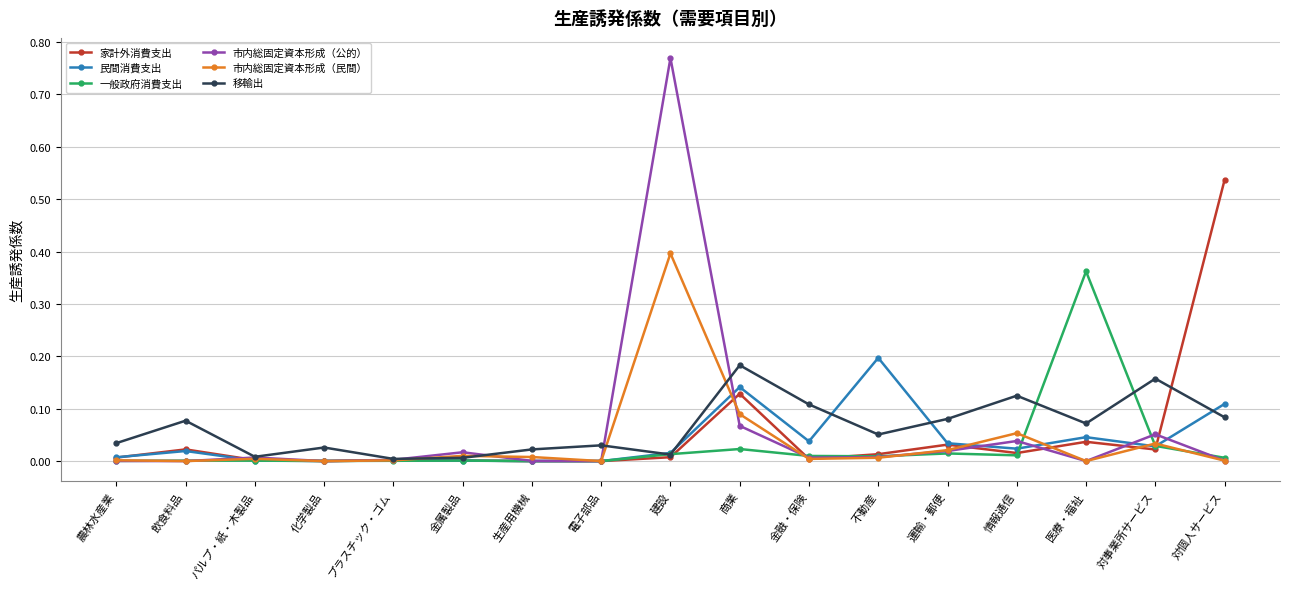

At how many categories does at least one series exceed 0?

17